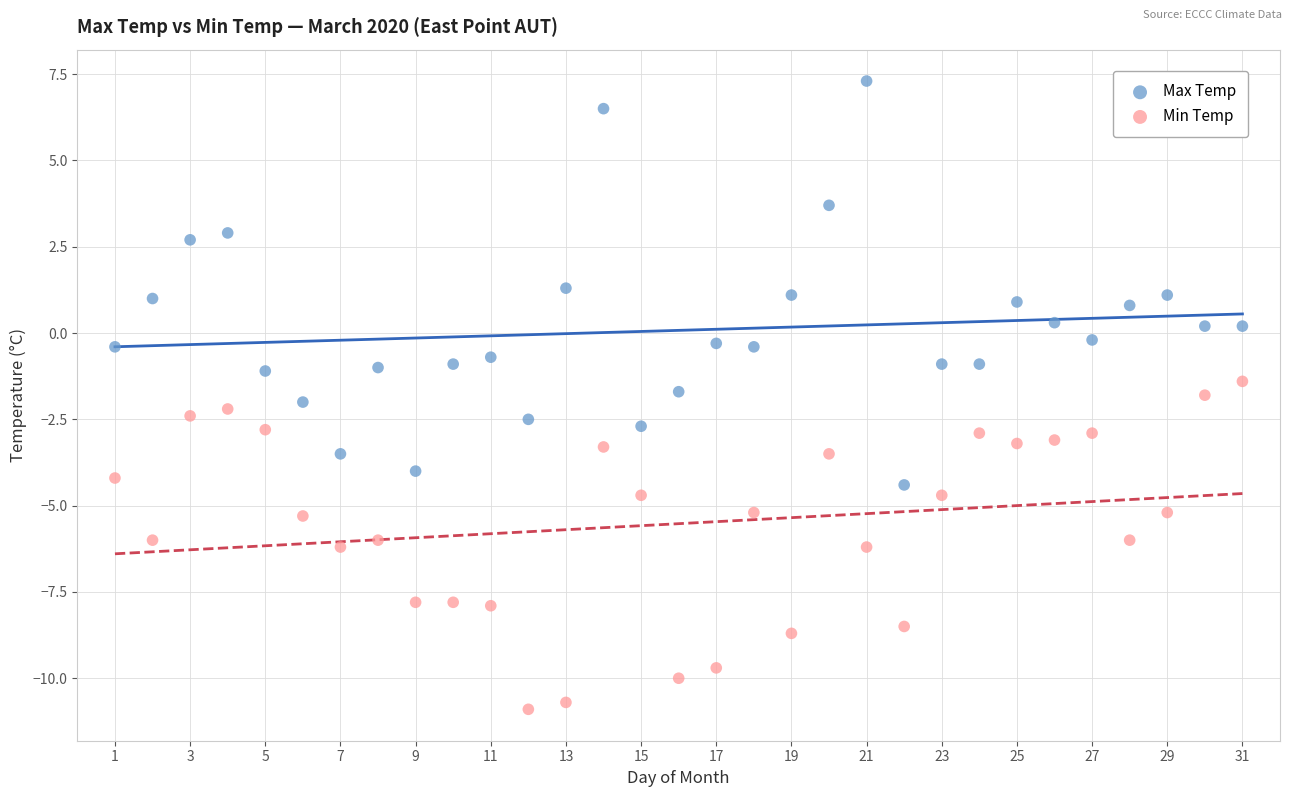

Which series contains the lowest Y value?

Min Temp